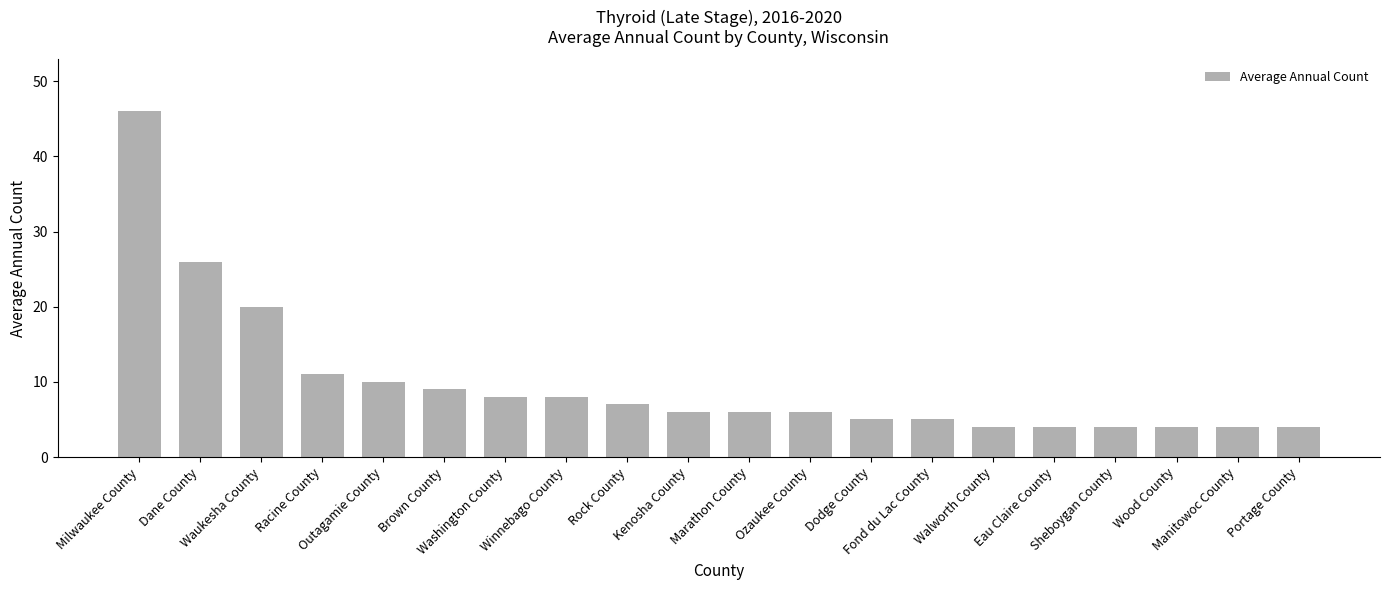

Where is the data nearest to the value 25?

Dane County